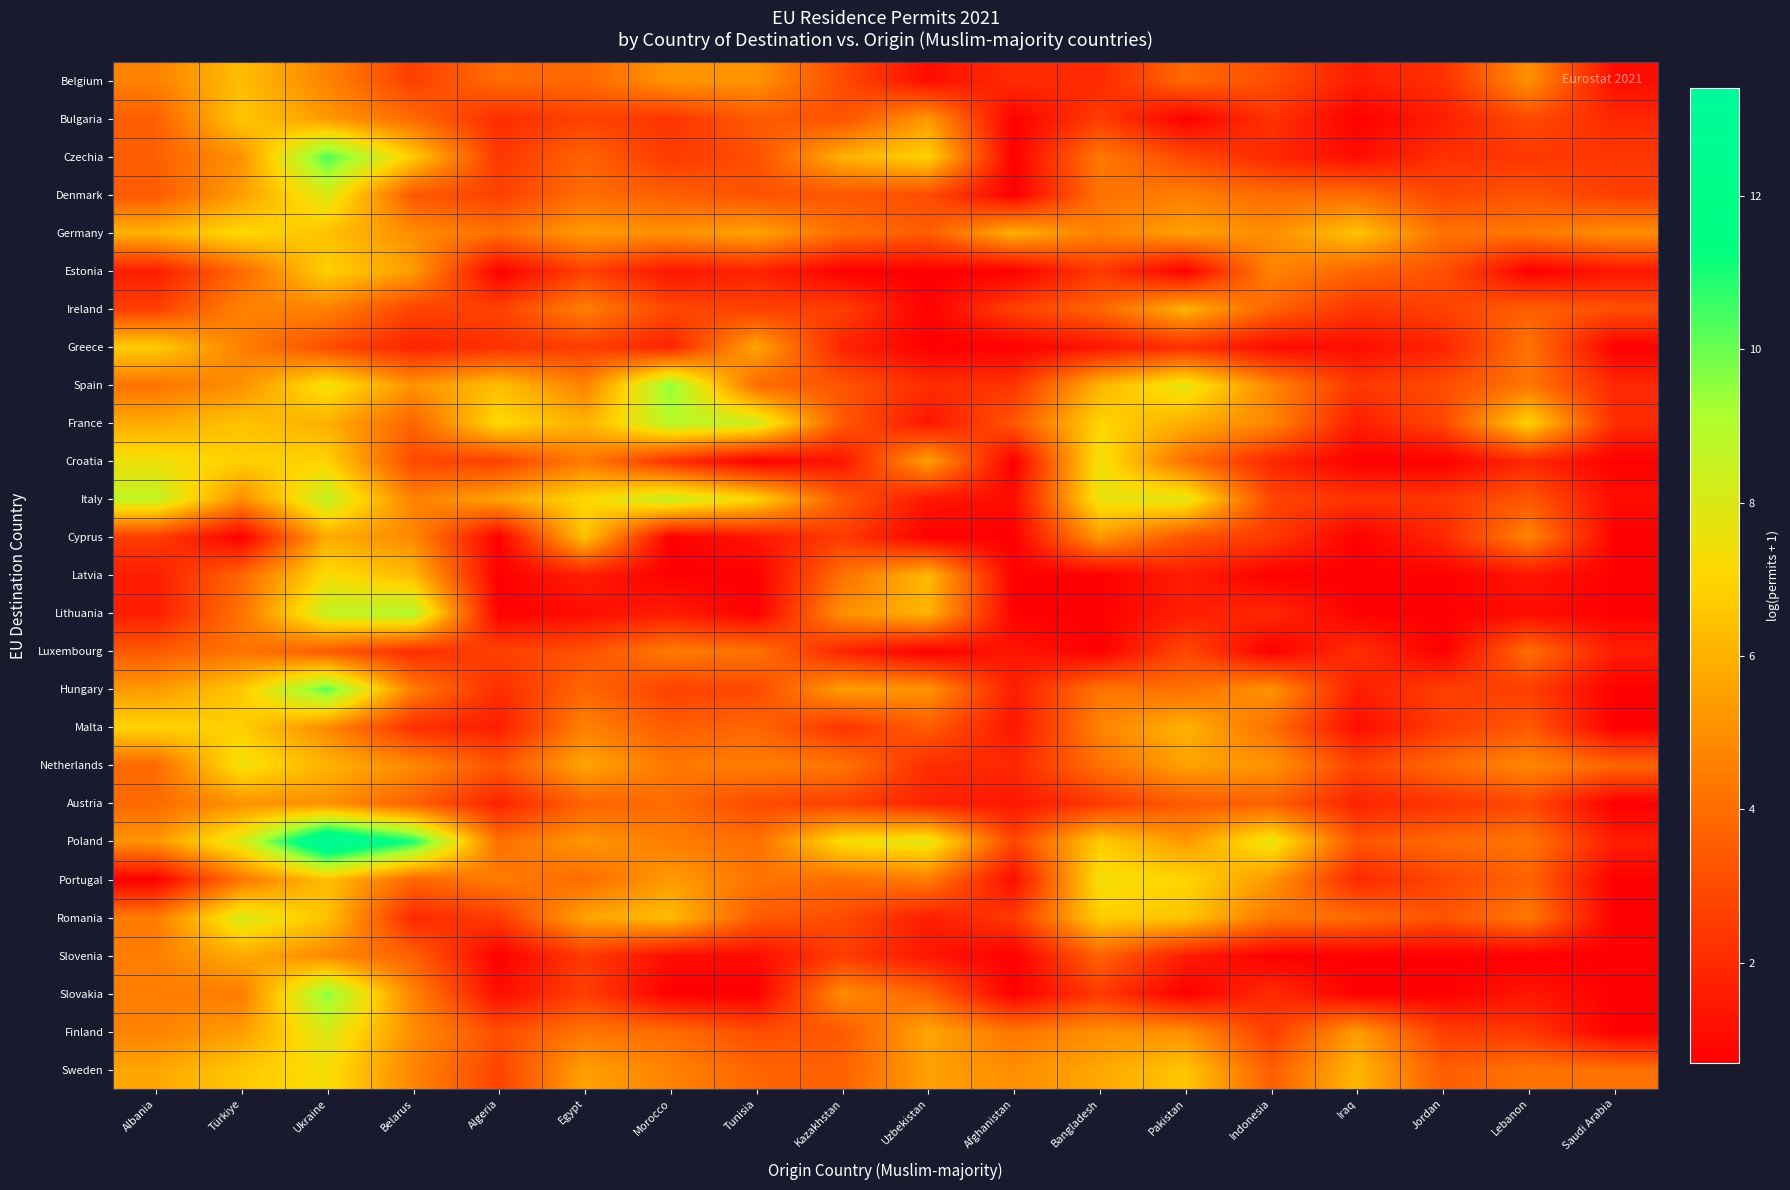

Reading left to right, extract all data points from this chart.

Belgium: Albania=4.7	Türkiye=6.3	Ukraine=4.7	Belarus=2.6	Algeria=4.0	Egypt=3.8	Morocco=5.2	Tunisia=5.1	Kazakhstan=3.0	Uzbekistan=1.1	Afghanistan=2.1	Bangladesh=1.9	Pakistan=3.9	Indonesia=3.1	Iraq=1.6	Jordan=2.2	Lebanon=5.1	Saudi Arabia=1.1
Bulgaria: Albania=3.6	Türkiye=6.6	Ukraine=5.4	Belarus=4.0	Algeria=2.1	Egypt=2.8	Morocco=2.3	Tunisia=3.5	Kazakhstan=3.2	Uzbekistan=5.3	Afghanistan=0.7	Bangladesh=2.6	Pakistan=0.7	Indonesia=2.3	Iraq=0.7	Jordan=1.6	Lebanon=3.0	Saudi Arabia=1.9
Czechia: Albania=3.6	Türkiye=5.1	Ukraine=10.4	Belarus=6.7	Algeria=2.4	Egypt=3.7	Morocco=2.5	Tunisia=3.1	Kazakhstan=6.0	Uzbekistan=6.9	Afghanistan=0.7	Bangladesh=4.4	Pakistan=2.9	Indonesia=1.9	Iraq=1.1	Jordan=2.2	Lebanon=2.4	Saudi Arabia=2.4
Denmark: Albania=3.5	Türkiye=5.5	Ukraine=8.0	Belarus=3.4	Algeria=2.7	Egypt=4.0	Morocco=3.6	Tunisia=3.2	Kazakhstan=3.3	Uzbekistan=3.0	Afghanistan=0.7	Bangladesh=4.2	Pakistan=4.6	Indonesia=4.0	Iraq=4.0	Jordan=2.9	Lebanon=3.3	Saudi Arabia=2.6
Germany: Albania=6.0	Türkiye=7.1	Ukraine=6.5	Belarus=5.0	Algeria=4.1	Egypt=5.4	Morocco=5.1	Tunisia=5.6	Kazakhstan=4.1	Uzbekistan=3.5	Afghanistan=6.0	Bangladesh=4.6	Pakistan=5.5	Indonesia=5.0	Iraq=6.5	Jordan=4.1	Lebanon=4.4	Saudi Arabia=5.0
Estonia: Albania=1.6	Türkiye=3.9	Ukraine=6.9	Belarus=5.4	Algeria=0.7	Egypt=2.7	Morocco=1.4	Tunisia=1.8	Kazakhstan=0.7	Uzbekistan=0.7	Afghanistan=0.7	Bangladesh=2.5	Pakistan=0.7	Indonesia=4.7	Iraq=3.8	Jordan=3.2	Lebanon=0.7	Saudi Arabia=1.4
Ireland: Albania=2.6	Türkiye=4.7	Ukraine=4.7	Belarus=2.8	Algeria=2.7	Egypt=4.6	Morocco=2.9	Tunisia=2.7	Kazakhstan=2.6	Uzbekistan=0.7	Afghanistan=2.7	Bangladesh=3.8	Pakistan=6.0	Indonesia=3.7	Iraq=2.3	Jordan=2.7	Lebanon=3.6	Saudi Arabia=3.1
Greece: Albania=6.8	Türkiye=4.6	Ukraine=3.0	Belarus=1.8	Algeria=2.2	Egypt=2.6	Morocco=1.8	Tunisia=5.7	Kazakhstan=1.8	Uzbekistan=0.7	Afghanistan=0.7	Bangladesh=1.4	Pakistan=2.2	Indonesia=1.1	Iraq=1.1	Jordan=1.8	Lebanon=4.2	Saudi Arabia=0.7
Spain: Albania=4.2	Türkiye=5.1	Ukraine=7.5	Belarus=5.1	Algeria=6.4	Egypt=4.6	Morocco=9.6	Tunisia=4.0	Kazakhstan=3.3	Uzbekistan=2.1	Afghanistan=2.3	Bangladesh=6.1	Pakistan=7.8	Indonesia=4.8	Iraq=2.4	Jordan=3.0	Lebanon=4.3	Saudi Arabia=1.9
France: Albania=5.8	Türkiye=6.5	Ukraine=5.9	Belarus=3.8	Algeria=7.2	Egypt=6.0	Morocco=8.9	Tunisia=8.3	Kazakhstan=3.4	Uzbekistan=1.4	Afghanistan=3.4	Bangladesh=7.0	Pakistan=5.9	Indonesia=4.8	Iraq=1.6	Jordan=2.9	Lebanon=7.0	Saudi Arabia=2.1
Croatia: Albania=7.5	Türkiye=6.8	Ukraine=6.9	Belarus=2.9	Algeria=2.7	Egypt=4.5	Morocco=2.2	Tunisia=0.7	Kazakhstan=1.4	Uzbekistan=5.5	Afghanistan=0.7	Bangladesh=7.5	Pakistan=4.1	Indonesia=1.9	Iraq=0.7	Jordan=0.7	Lebanon=1.9	Saudi Arabia=0.7
Italy: Albania=8.7	Türkiye=5.0	Ukraine=8.6	Belarus=4.6	Algeria=5.6	Egypt=7.1	Morocco=8.5	Tunisia=7.0	Kazakhstan=3.4	Uzbekistan=1.4	Afghanistan=1.1	Bangladesh=7.6	Pakistan=7.9	Indonesia=2.8	Iraq=2.3	Jordan=2.4	Lebanon=3.4	Saudi Arabia=1.1
Cyprus: Albania=2.6	Türkiye=0.7	Ukraine=5.8	Belarus=4.9	Algeria=0.7	Egypt=6.5	Morocco=0.7	Tunisia=1.4	Kazakhstan=2.6	Uzbekistan=0.7	Afghanistan=0.7	Bangladesh=5.3	Pakistan=3.3	Indonesia=2.5	Iraq=0.7	Jordan=1.9	Lebanon=4.7	Saudi Arabia=0.7
Latvia: Albania=1.6	Türkiye=3.8	Ukraine=7.3	Belarus=6.2	Algeria=0.7	Egypt=1.6	Morocco=0.7	Tunisia=0.7	Kazakhstan=4.1	Uzbekistan=6.2	Afghanistan=0.7	Bangladesh=0.7	Pakistan=1.6	Indonesia=0.7	Iraq=0.7	Jordan=0.7	Lebanon=1.4	Saudi Arabia=0.7
Lithuania: Albania=1.6	Türkiye=4.2	Ukraine=8.5	Belarus=9.0	Algeria=0.7	Egypt=1.1	Morocco=1.6	Tunisia=0.7	Kazakhstan=5.1	Uzbekistan=6.1	Afghanistan=0.7	Bangladesh=0.7	Pakistan=1.6	Indonesia=1.9	Iraq=0.7	Jordan=0.7	Lebanon=1.1	Saudi Arabia=0.7
Luxembourg: Albania=3.4	Türkiye=4.3	Ukraine=3.5	Belarus=2.1	Algeria=2.7	Egypt=3.2	Morocco=4.4	Tunisia=4.2	Kazakhstan=1.8	Uzbekistan=0.7	Afghanistan=1.4	Bangladesh=0.7	Pakistan=2.9	Indonesia=0.7	Iraq=2.2	Jordan=0.7	Lebanon=4.0	Saudi Arabia=1.6
Hungary: Albania=5.4	Türkiye=6.6	Ukraine=10.2	Belarus=4.5	Algeria=2.1	Egypt=3.8	Morocco=2.7	Tunisia=2.9	Kazakhstan=5.5	Uzbekistan=5.2	Afghanistan=1.6	Bangladesh=4.2	Pakistan=4.1	Indonesia=5.1	Iraq=1.6	Jordan=2.6	Lebanon=2.6	Saudi Arabia=0.7
Malta: Albania=7.0	Türkiye=6.8	Ukraine=4.9	Belarus=2.2	Algeria=1.6	Egypt=4.7	Morocco=3.5	Tunisia=3.8	Kazakhstan=2.3	Uzbekistan=3.5	Afghanistan=1.4	Bangladesh=4.7	Pakistan=6.1	Indonesia=4.1	Iraq=1.1	Jordan=2.6	Lebanon=3.4	Saudi Arabia=0.7
Netherlands: Albania=4.0	Türkiye=7.5	Ukraine=6.1	Belarus=4.9	Algeria=3.3	Egypt=5.7	Morocco=4.4	Tunisia=4.5	Kazakhstan=4.3	Uzbekistan=2.1	Afghanistan=1.9	Bangladesh=4.1	Pakistan=5.6	Indonesia=5.2	Iraq=2.8	Jordan=3.9	Lebanon=4.9	Saudi Arabia=3.8
Austria: Albania=3.9	Türkiye=5.1	Ukraine=5.1	Belarus=3.7	Algeria=1.8	Egypt=3.7	Morocco=4.0	Tunisia=3.0	Kazakhstan=2.7	Uzbekistan=1.8	Afghanistan=1.4	Bangladesh=2.5	Pakistan=3.5	Indonesia=3.7	Iraq=1.8	Jordan=2.3	Lebanon=2.9	Saudi Arabia=0.7
Poland: Albania=5.2	Türkiye=8.0	Ukraine=13.4	Belarus=11.0	Algeria=4.1	Egypt=5.2	Morocco=4.6	Tunisia=4.1	Kazakhstan=7.3	Uzbekistan=7.8	Afghanistan=2.8	Bangladesh=6.8	Pakistan=5.3	Indonesia=7.7	Iraq=3.3	Jordan=3.9	Lebanon=4.3	Saudi Arabia=1.6
Portugal: Albania=0.7	Türkiye=4.3	Ukraine=6.4	Belarus=3.8	Algeria=4.5	Egypt=4.0	Morocco=5.4	Tunisia=4.2	Kazakhstan=4.0	Uzbekistan=4.5	Afghanistan=1.1	Bangladesh=7.4	Pakistan=7.0	Indonesia=5.2	Iraq=1.9	Jordan=2.9	Lebanon=3.7	Saudi Arabia=0.7
Romania: Albania=4.4	Türkiye=8.1	Ukraine=6.5	Belarus=1.9	Algeria=2.6	Egypt=5.6	Morocco=6.3	Tunisia=3.5	Kazakhstan=3.0	Uzbekistan=1.6	Afghanistan=2.5	Bangladesh=6.8	Pakistan=6.5	Indonesia=4.4	Iraq=4.0	Jordan=3.2	Lebanon=4.4	Saudi Arabia=0.7
Slovenia: Albania=4.5	Türkiye=5.8	Ukraine=4.9	Belarus=3.6	Algeria=0.7	Egypt=2.5	Morocco=1.1	Tunisia=1.1	Kazakhstan=2.6	Uzbekistan=1.4	Afghanistan=0.7	Bangladesh=3.7	Pakistan=1.6	Indonesia=0.7	Iraq=0.7	Jordan=0.7	Lebanon=0.7	Saudi Arabia=0.7
Slovakia: Albania=4.5	Türkiye=4.5	Ukraine=9.7	Belarus=4.7	Algeria=1.1	Egypt=2.6	Morocco=0.7	Tunisia=0.7	Kazakhstan=4.9	Uzbekistan=3.7	Afghanistan=0.7	Bangladesh=2.5	Pakistan=0.7	Indonesia=2.1	Iraq=0.7	Jordan=0.7	Lebanon=1.4	Saudi Arabia=0.7
Finland: Albania=4.7	Türkiye=5.4	Ukraine=8.0	Belarus=5.0	Algeria=3.1	Egypt=4.3	Morocco=4.0	Tunisia=3.0	Kazakhstan=3.4	Uzbekistan=5.6	Afghanistan=4.3	Bangladesh=5.0	Pakistan=5.1	Indonesia=2.6	Iraq=5.4	Jordan=2.6	Lebanon=2.4	Saudi Arabia=0.7
Sweden: Albania=5.7	Türkiye=6.6	Ukraine=7.3	Belarus=4.8	Algeria=2.8	Egypt=5.5	Morocco=4.7	Tunisia=3.8	Kazakhstan=3.7	Uzbekistan=5.5	Afghanistan=5.0	Bangladesh=5.7	Pakistan=6.6	Indonesia=3.6	Iraq=6.1	Jordan=3.5	Lebanon=4.2	Saudi Arabia=4.1